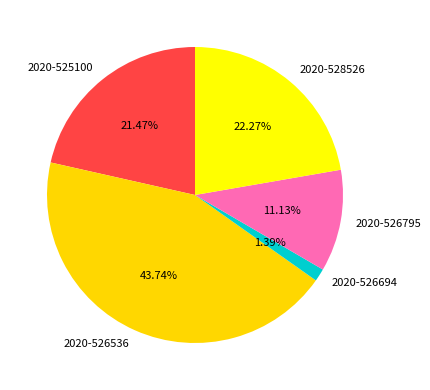

Which has a higher value, 2020-526795 or 2020-528526?

2020-528526